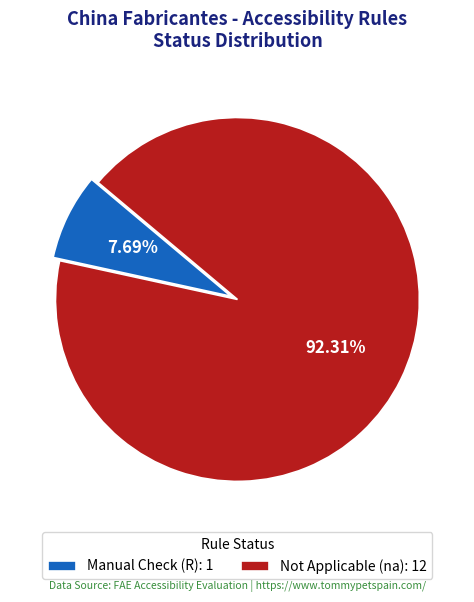

Count the number of slices in the pie.

2